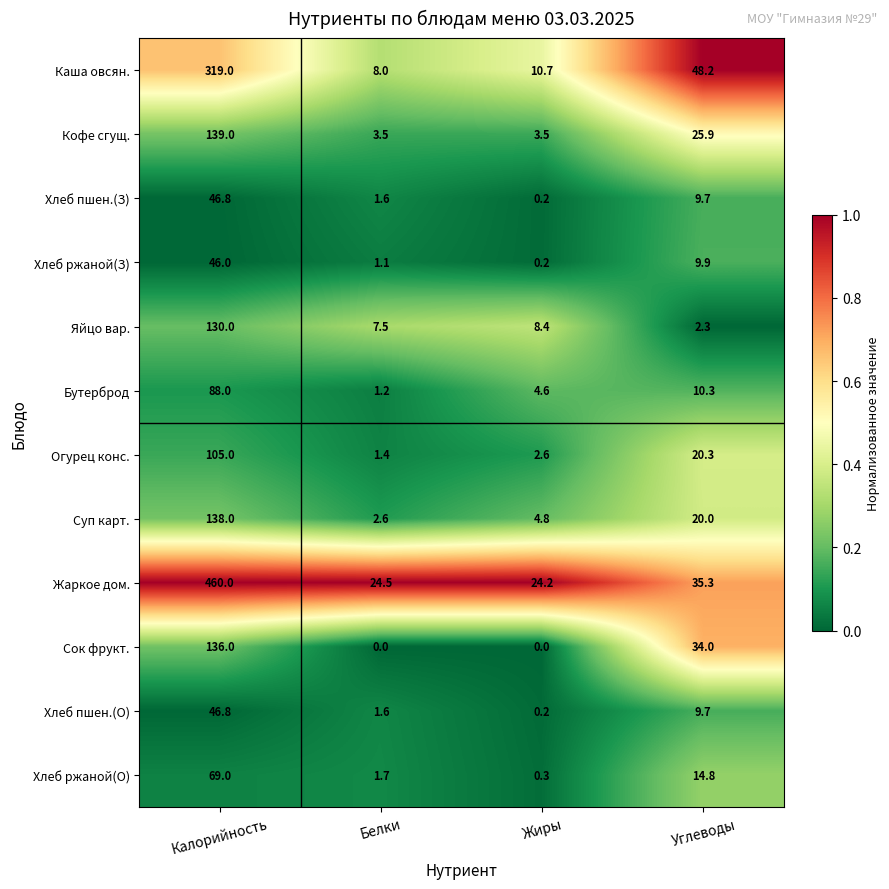

What is the sum of all Огурец конс. values?

129.3